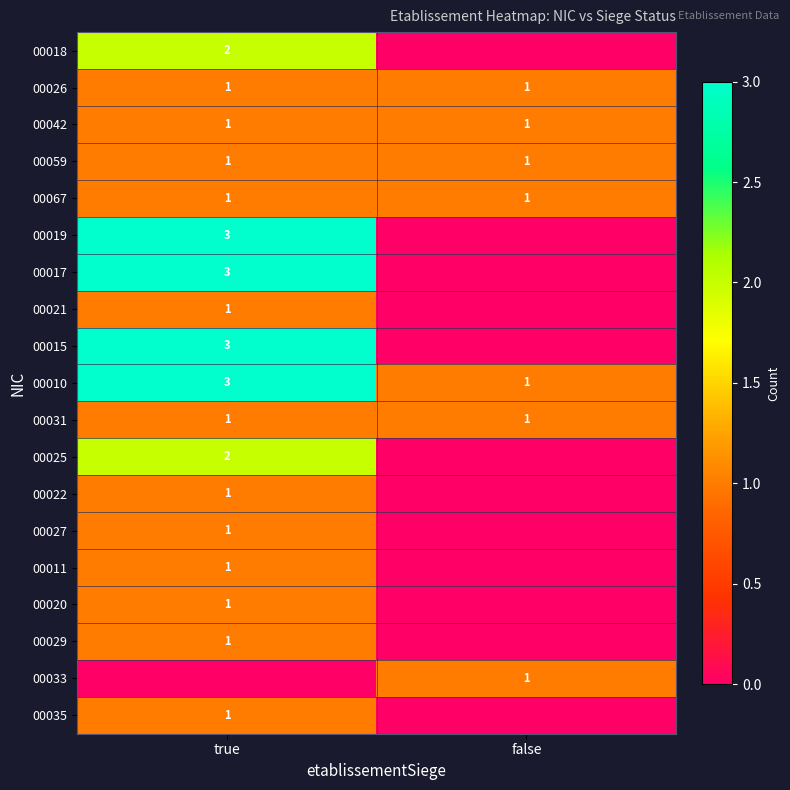

What is the total value across all series at true?

28